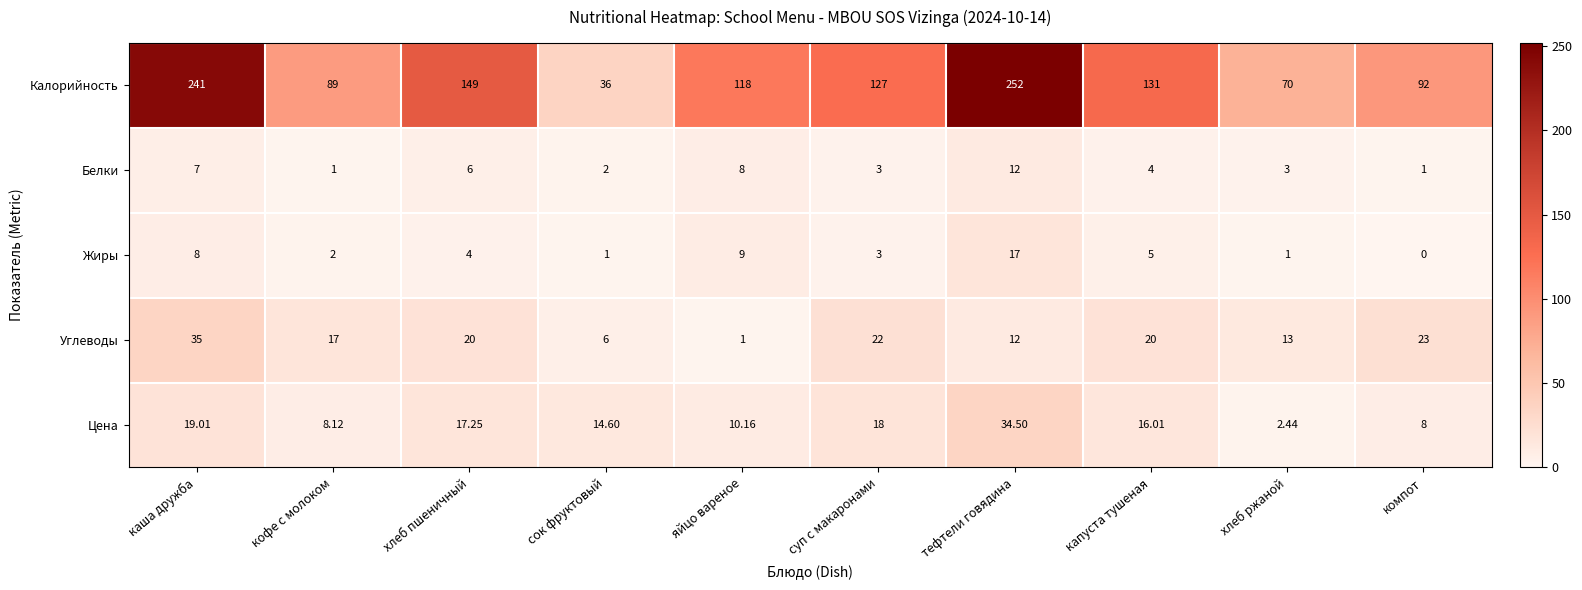

What is the difference between the highest and lowest values at каша дружба?

234.0